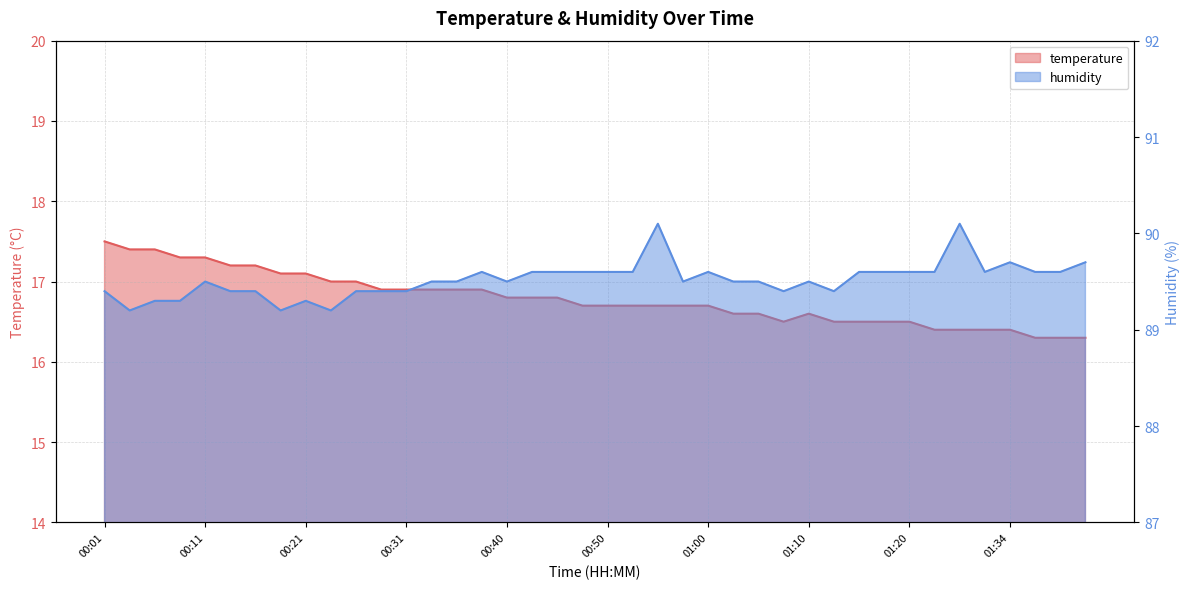

Which series has the widest spread of values?

temperature